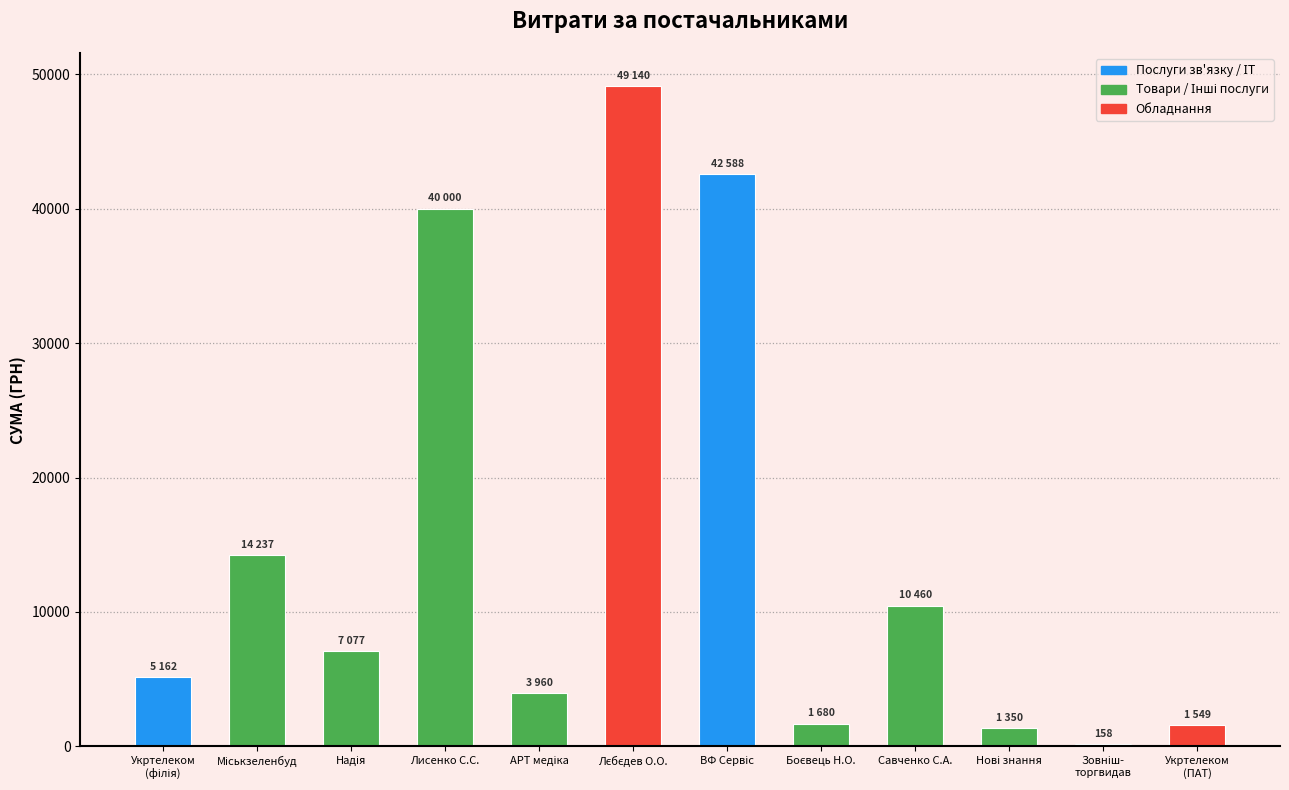

Read the value at Савченко С.А..

10460.0